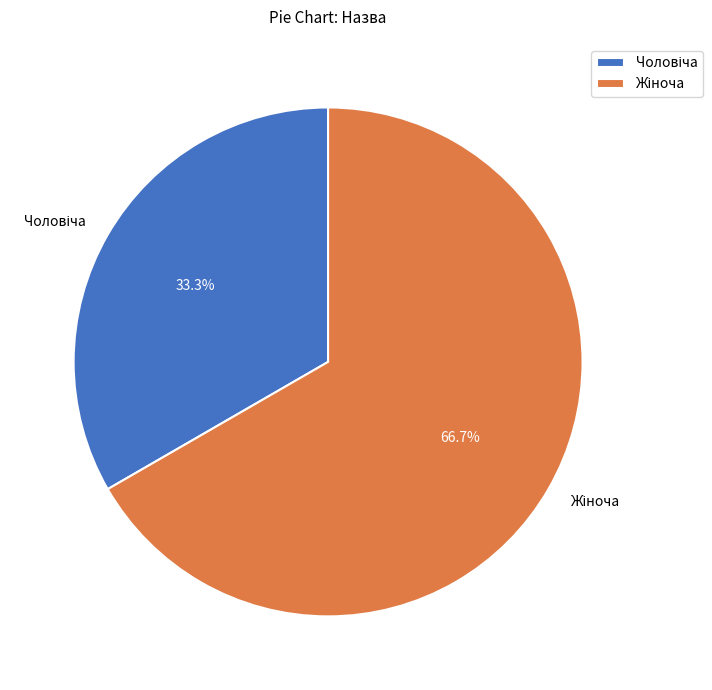

Is there a majority slice in this chart?

Yes